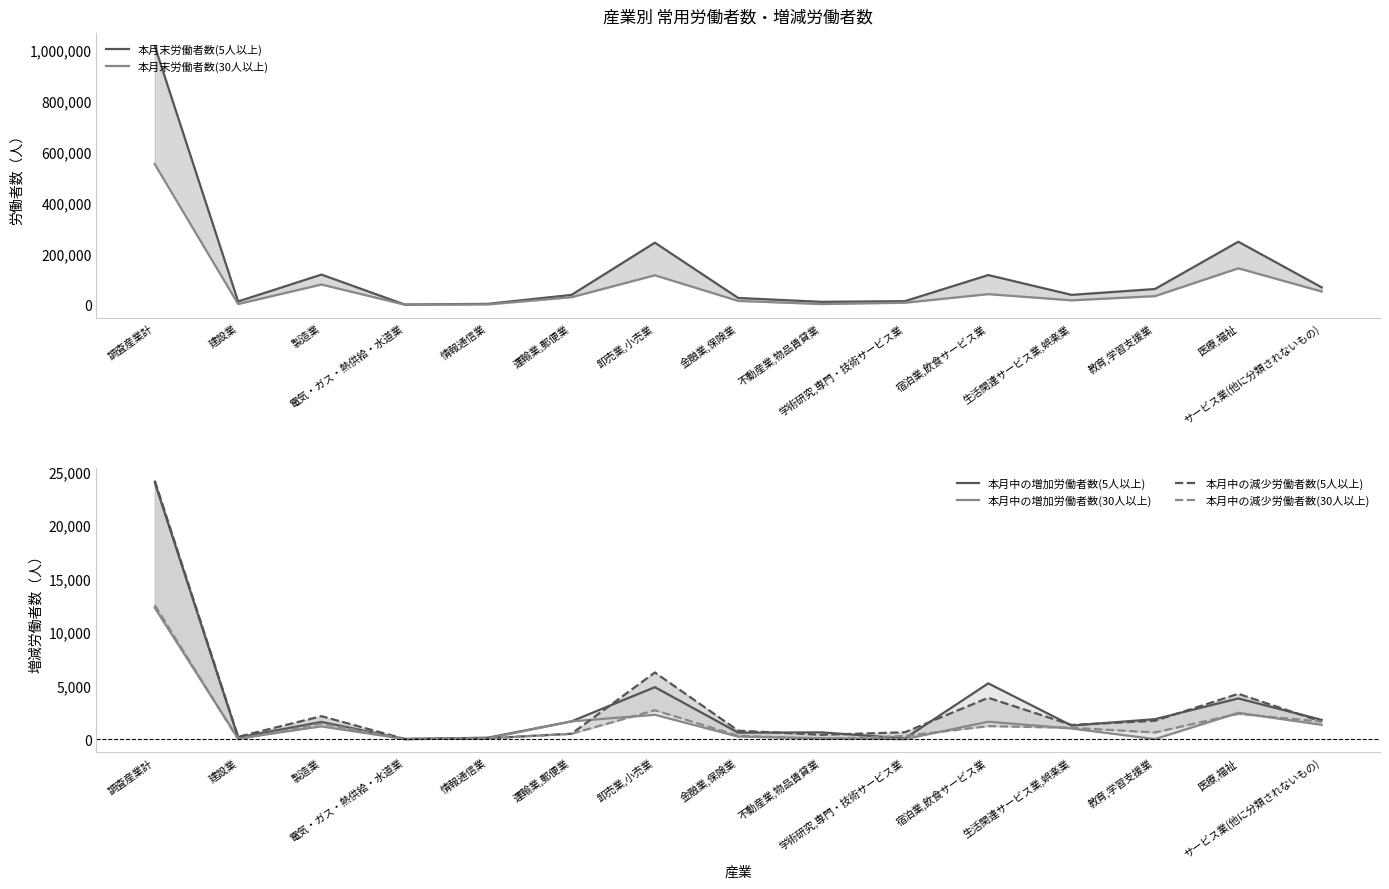

What is the total value across all series at 情報通信業?

6257